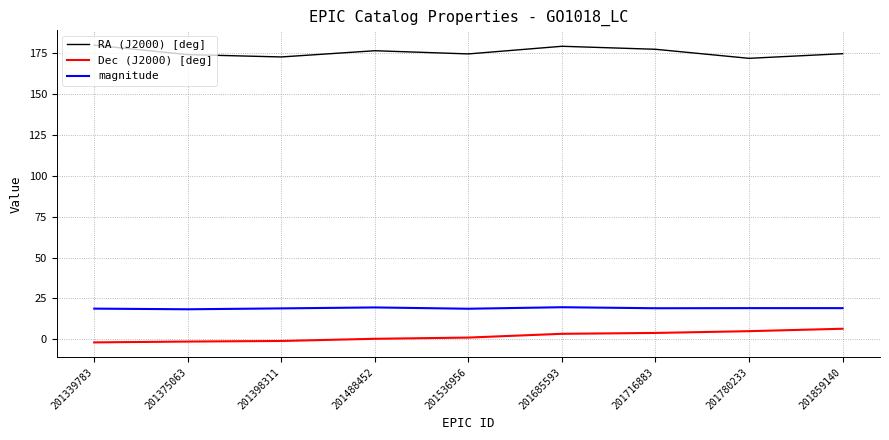

What are all the series names shown in the legend?

RA (J2000) [deg], Dec (J2000) [deg], magnitude